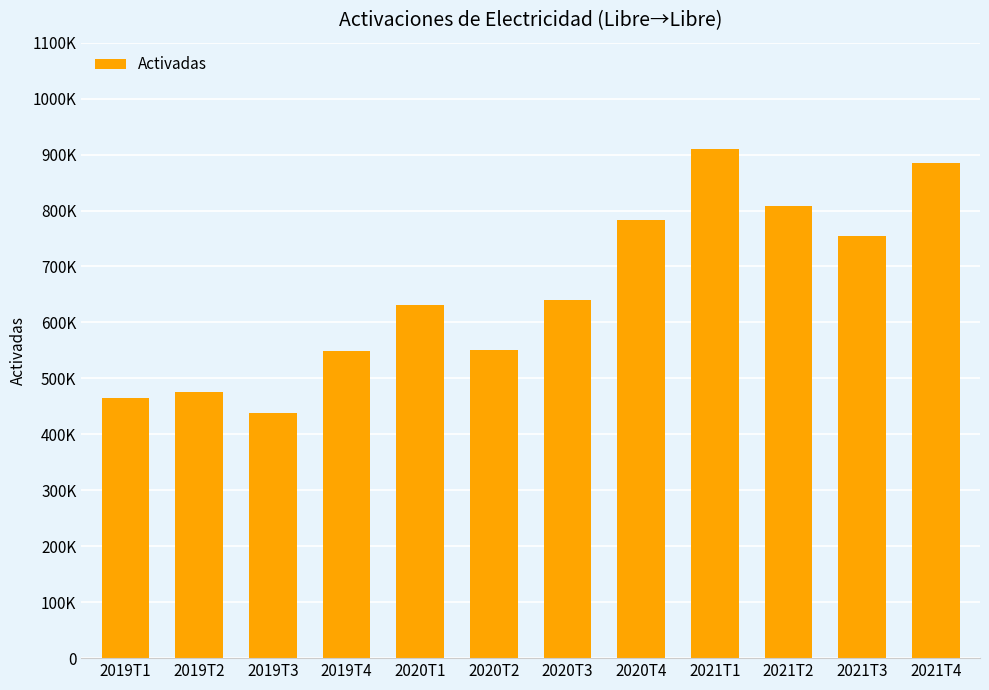

At which category does the chart reach its minimum across all series?

2019T3